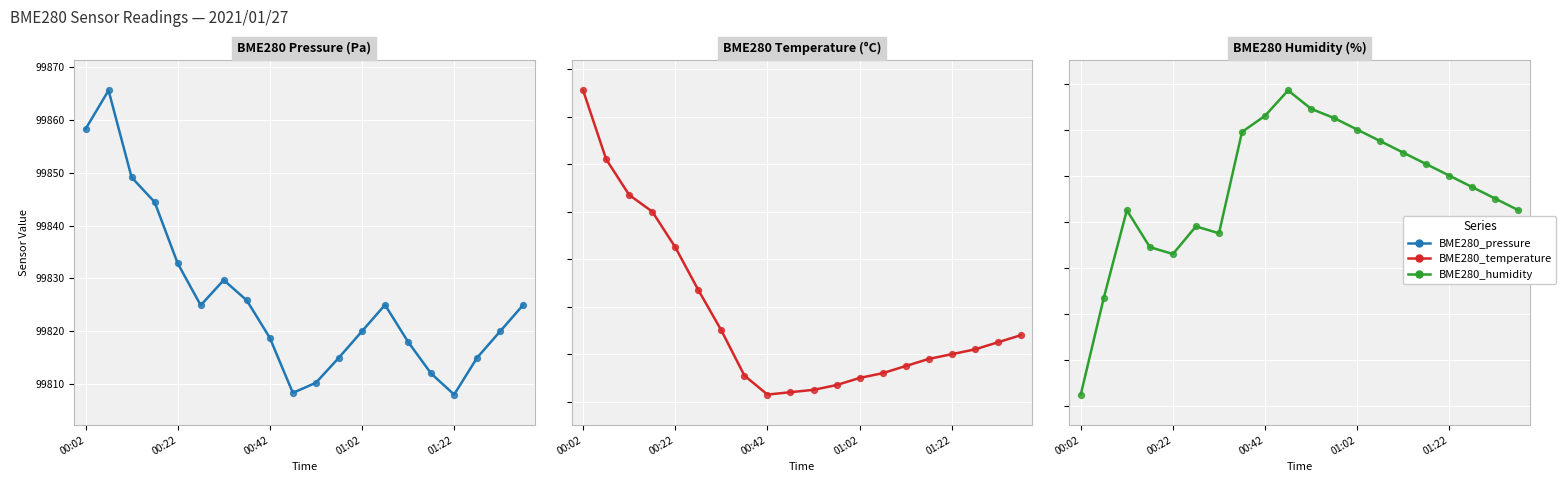

Which series reaches the maximum Y coordinate?

BME280_pressure